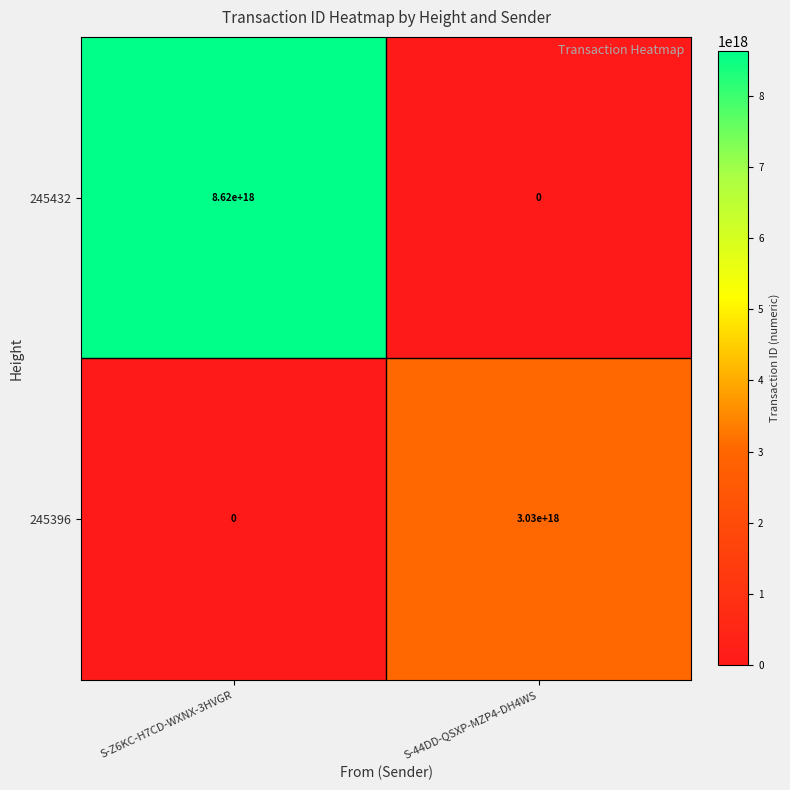

Is it true that 245432 equals 8620000000000000000 at S-Z6KC-H7CD-WXNX-3HVGR?

True